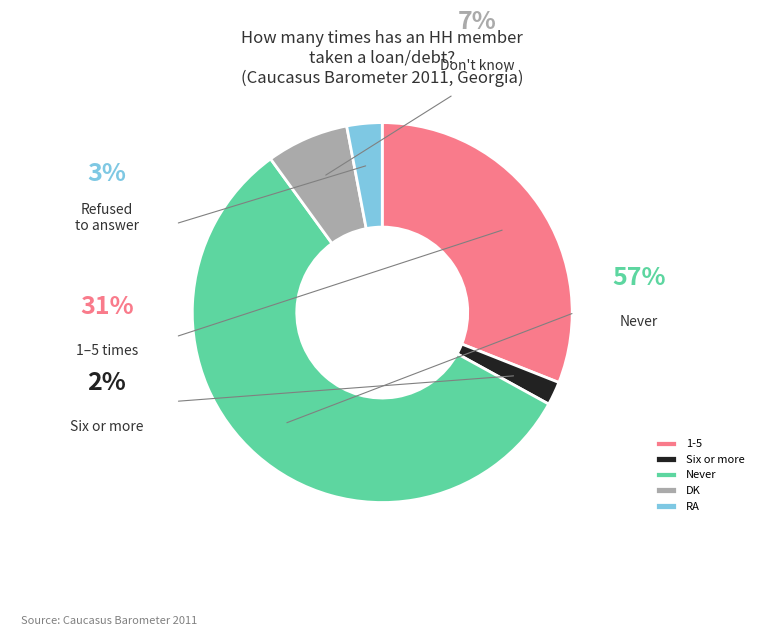

How many segments does this pie chart have?

5